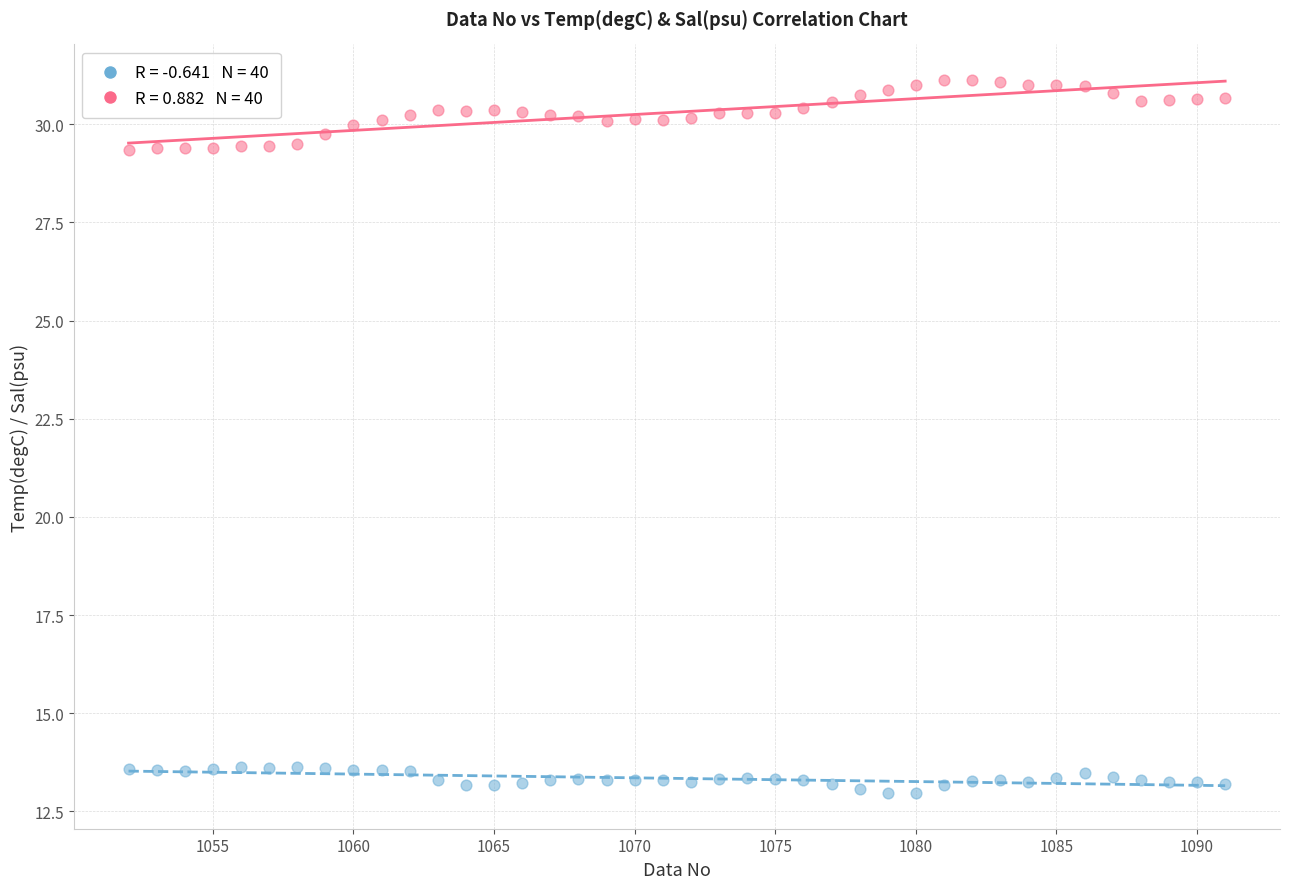

Across all data points, what is the range of X values (max minus min)?

39.0